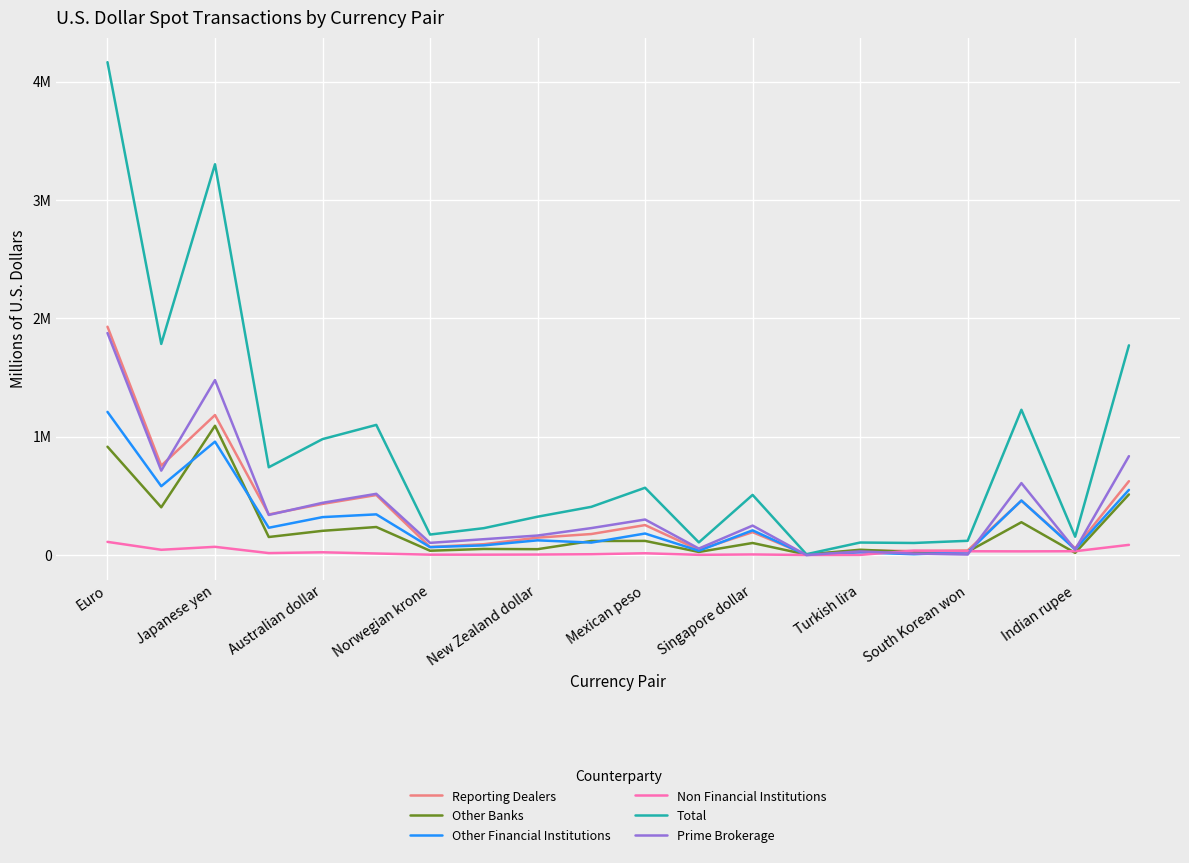

Does the chart display data point markers on the line(s)?

No